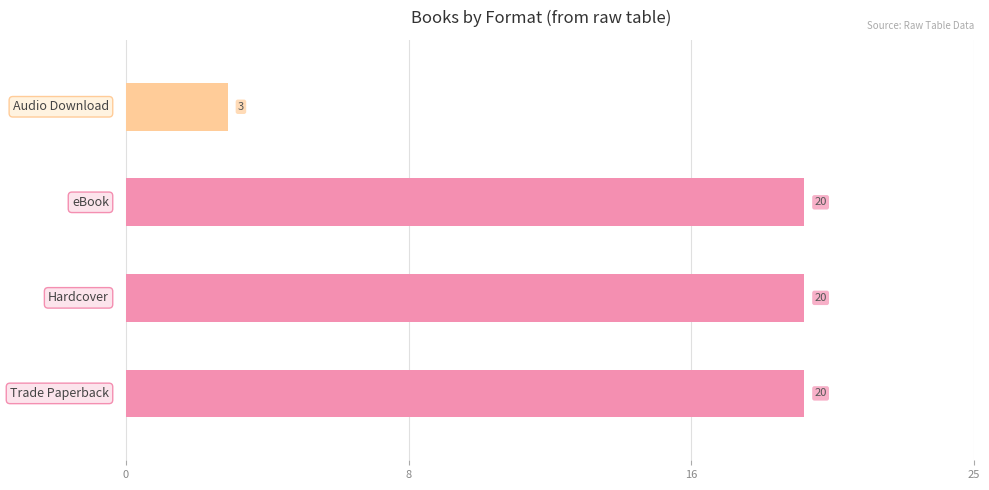

What is the maximum value shown in the chart?

20